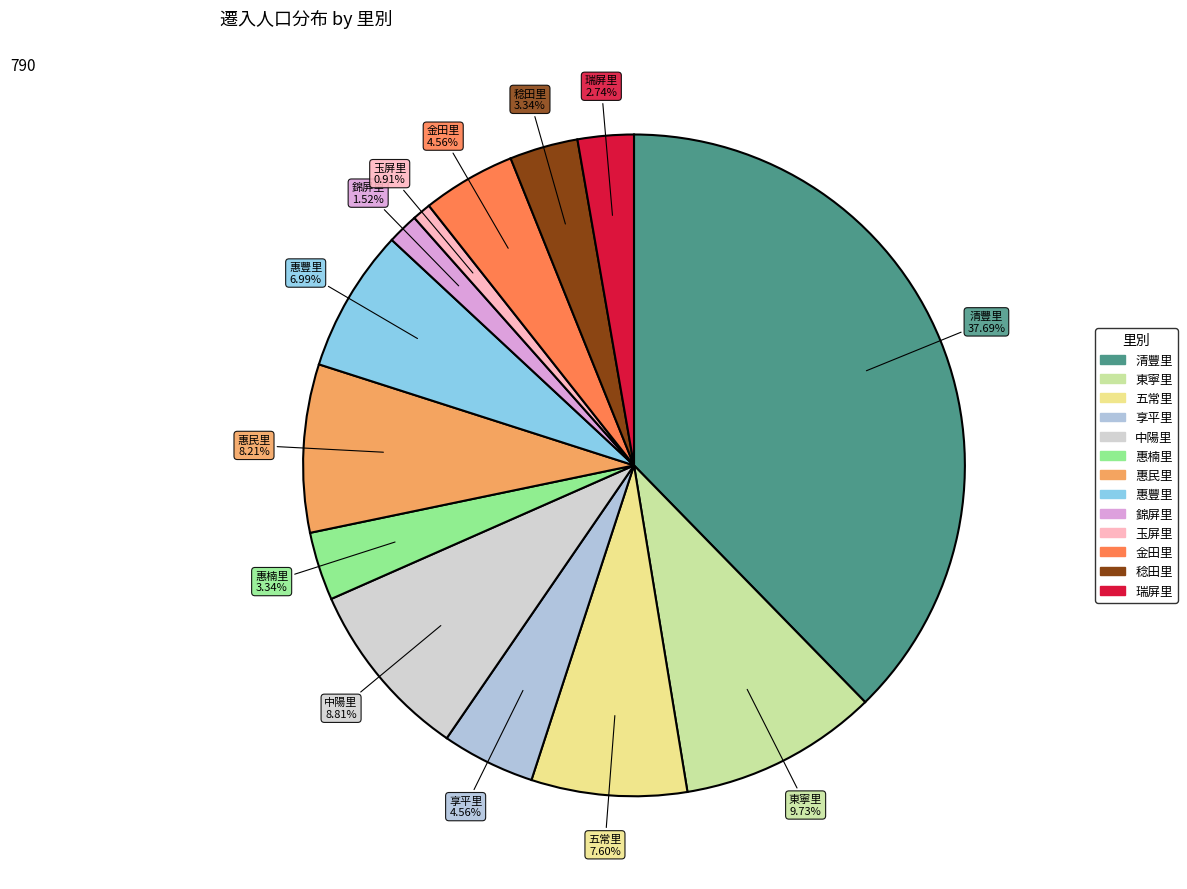

Which slice is the largest?

清豐里